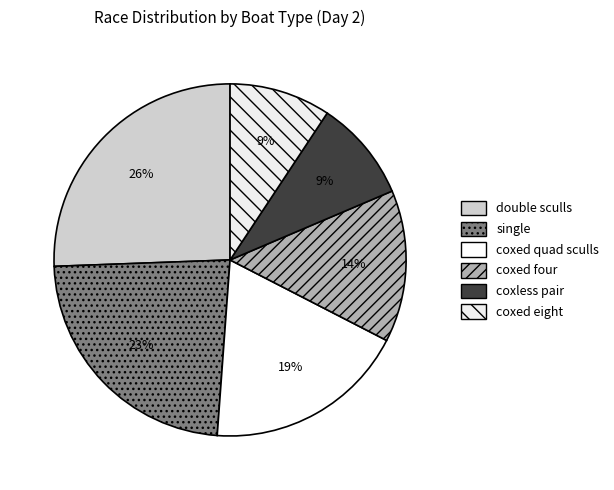

To the nearest percent, what portion does coxed quad sculls represent?

19%